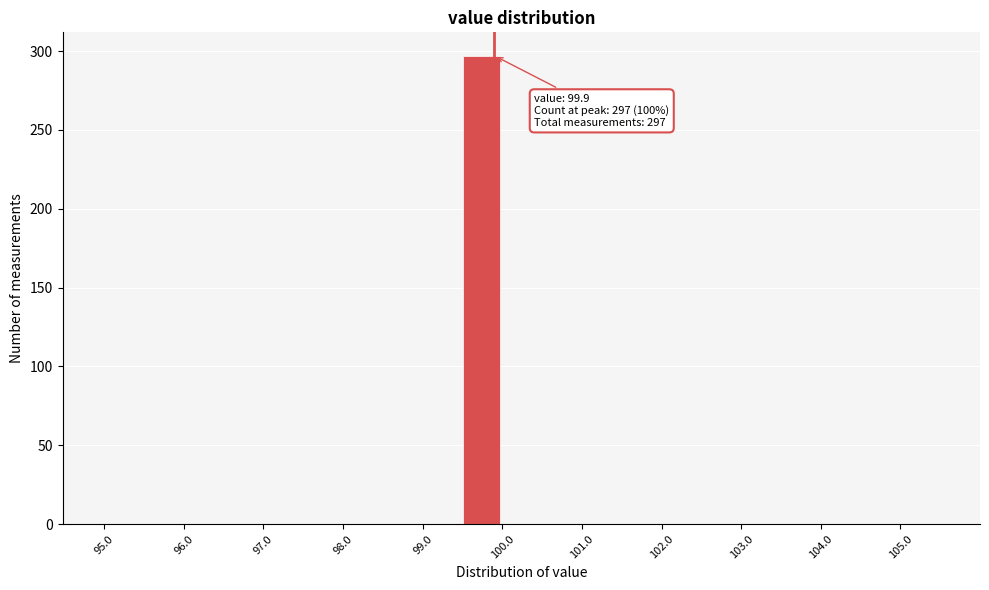

Over which range of the x-axis is the bar tallest?

99.5 to 100.0